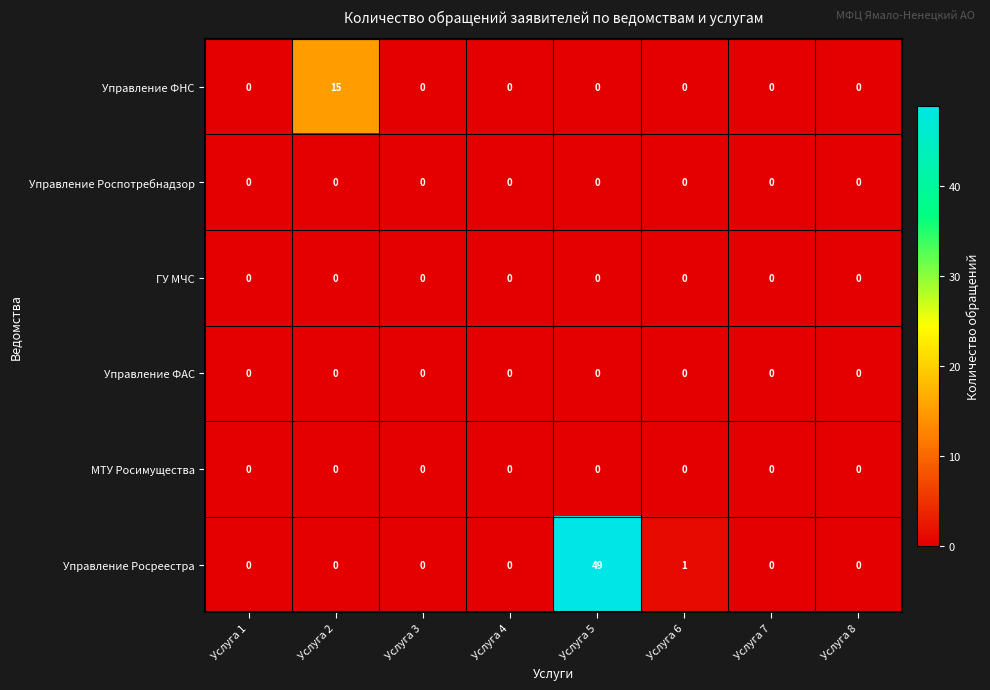

Which series has the widest spread of values?

Управление Росреестра